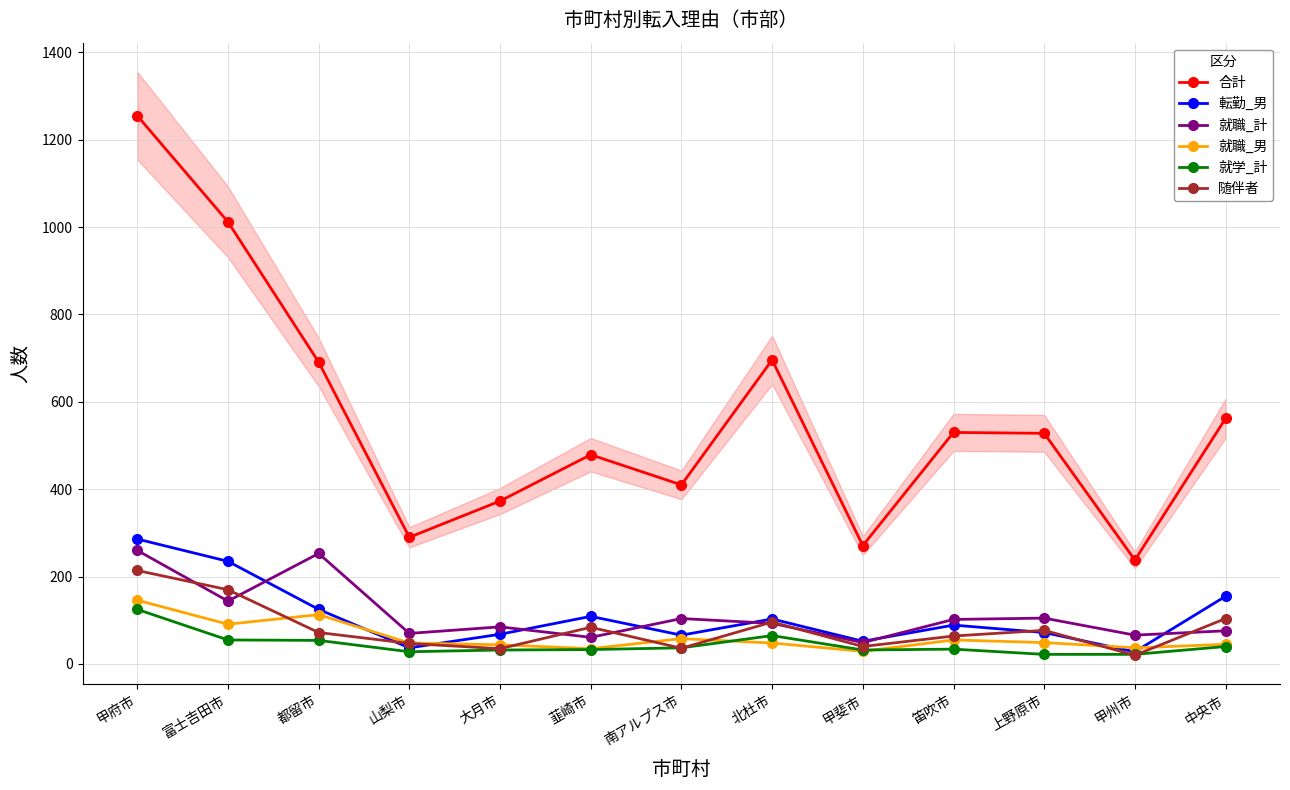

At which category does 就職_男 reach its first local valley?

富士吉田市